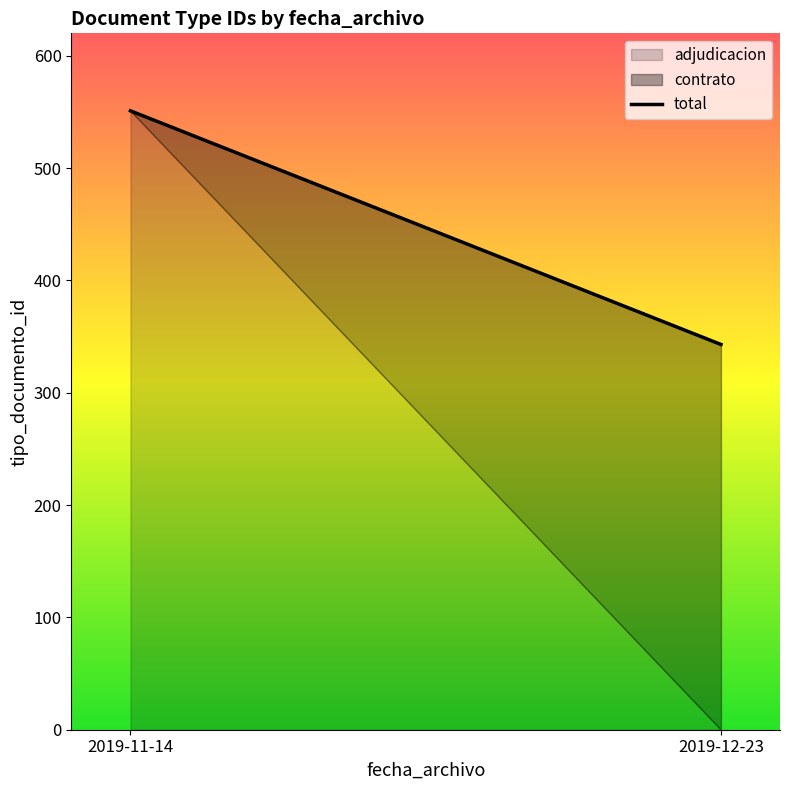

Which has a higher value, 2019-12-23 or 2019-11-14?

2019-11-14